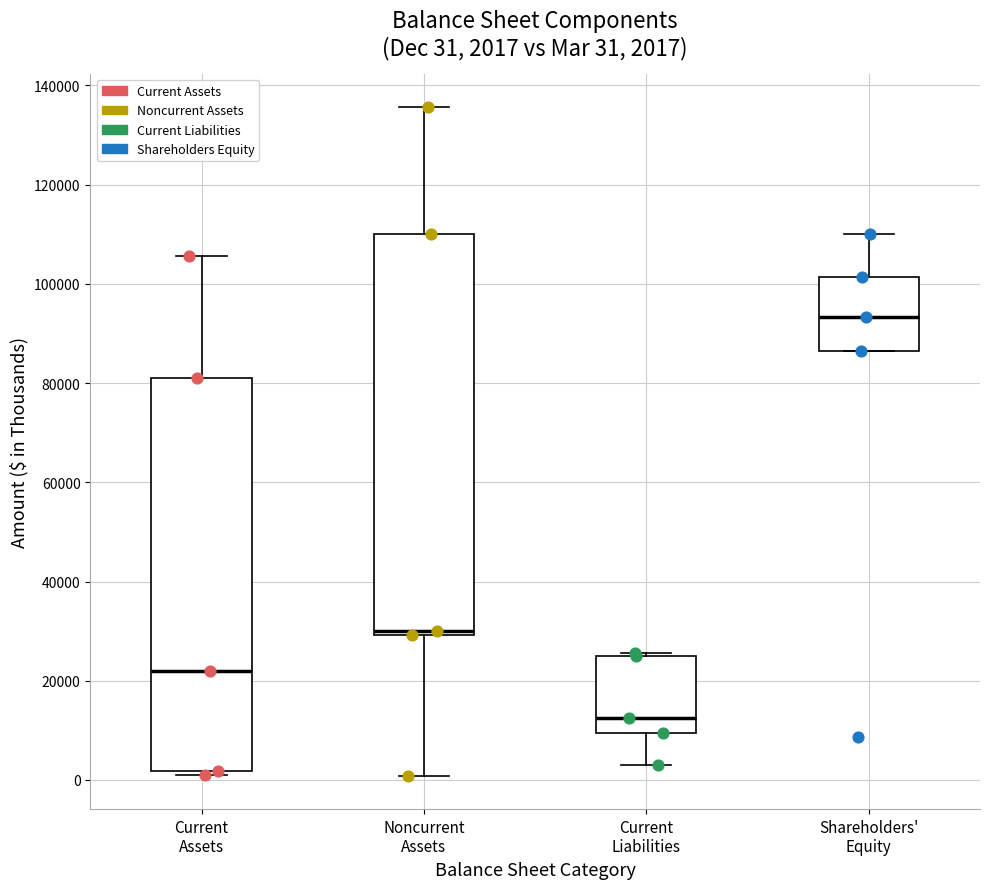

Which box has the lowest median line?

Current Liabilities